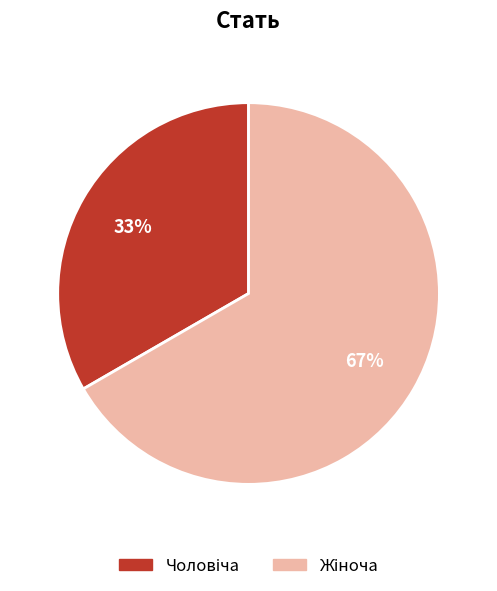

To the nearest percent, what is the average slice percentage?

50%